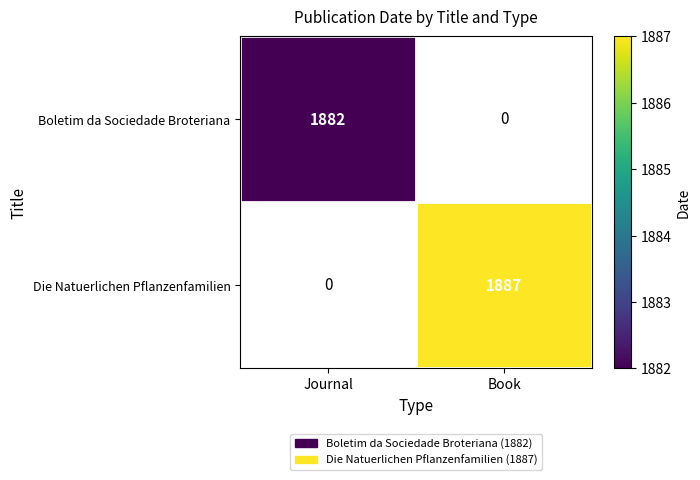

Is it true that Boletim da Sociedade Broteriana equals 1030 at Journal?

False